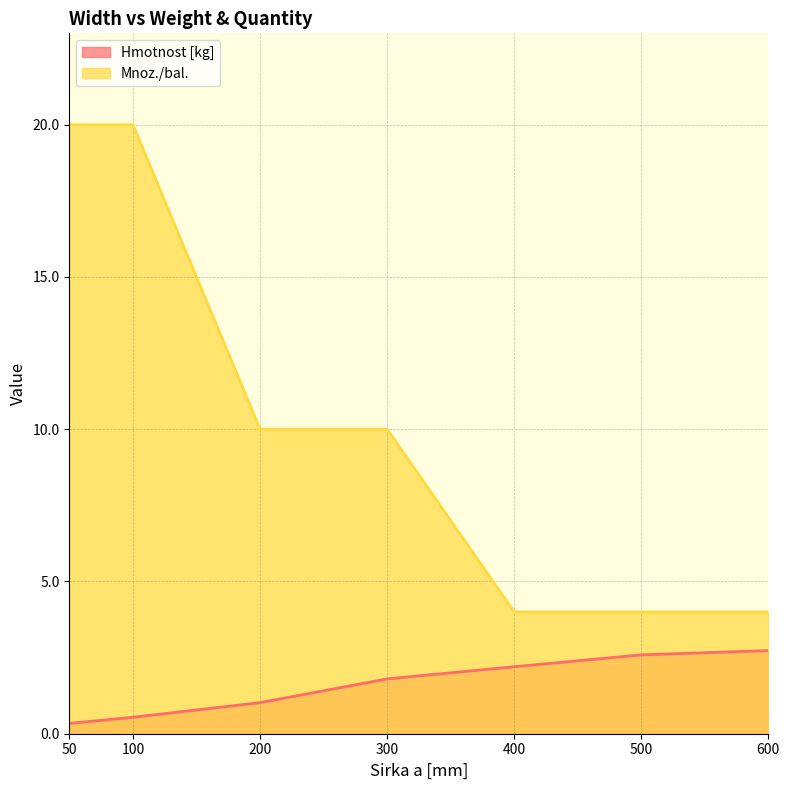

Between 50 and 100, which series saw the biggest shift?

Hmotnost [kg]